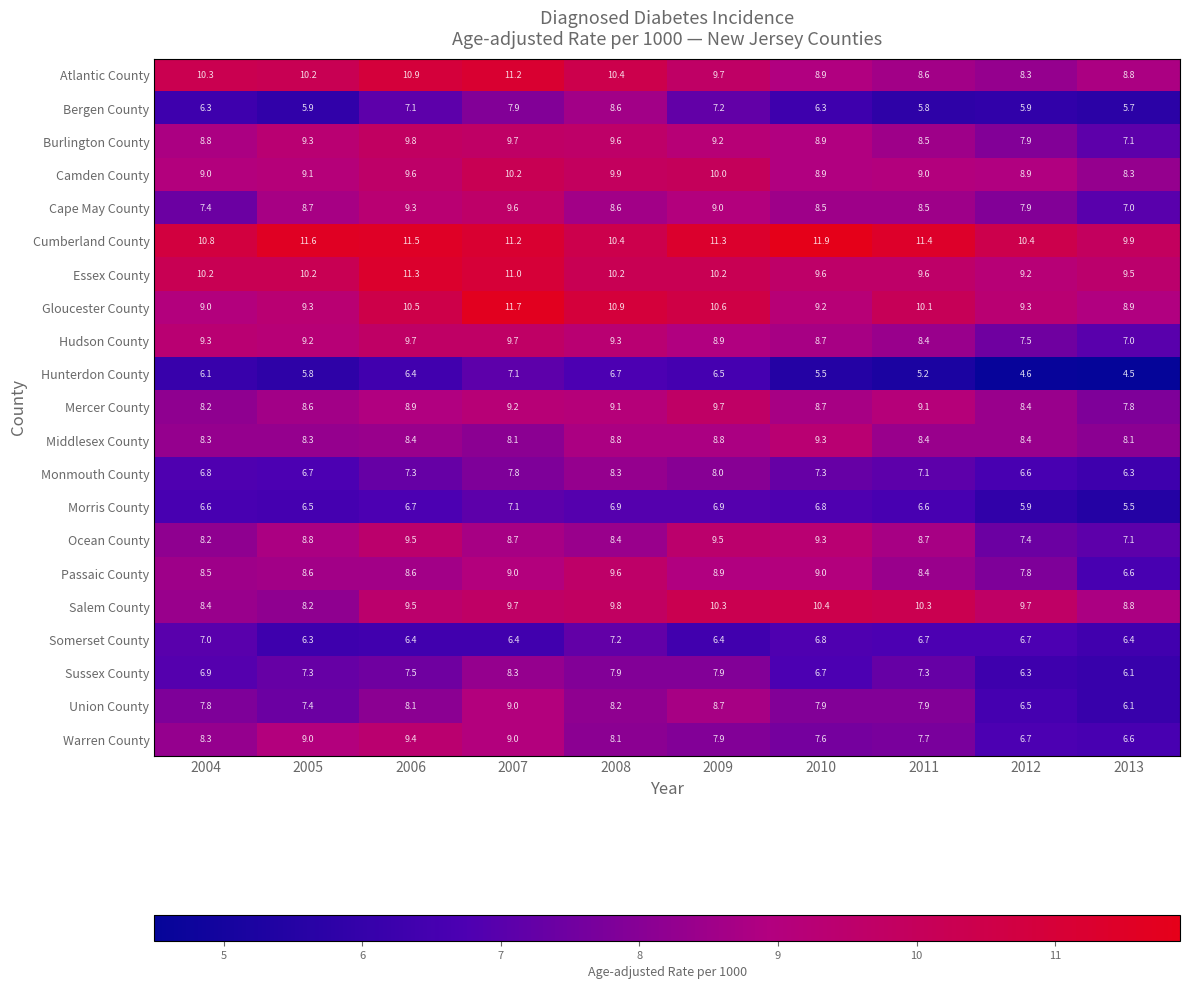

At how many categories does at least one series exceed 11?

6